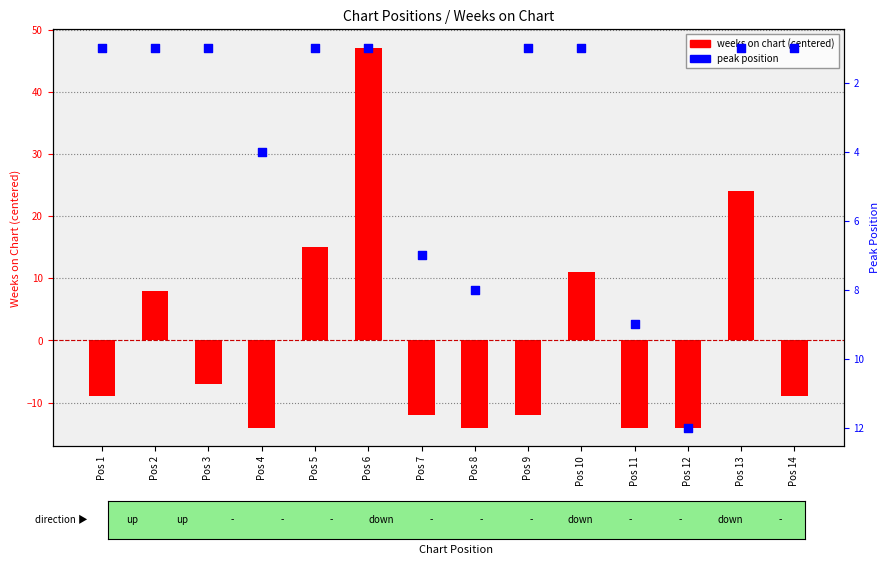

What is the total value across all series at Pos 12?

-2